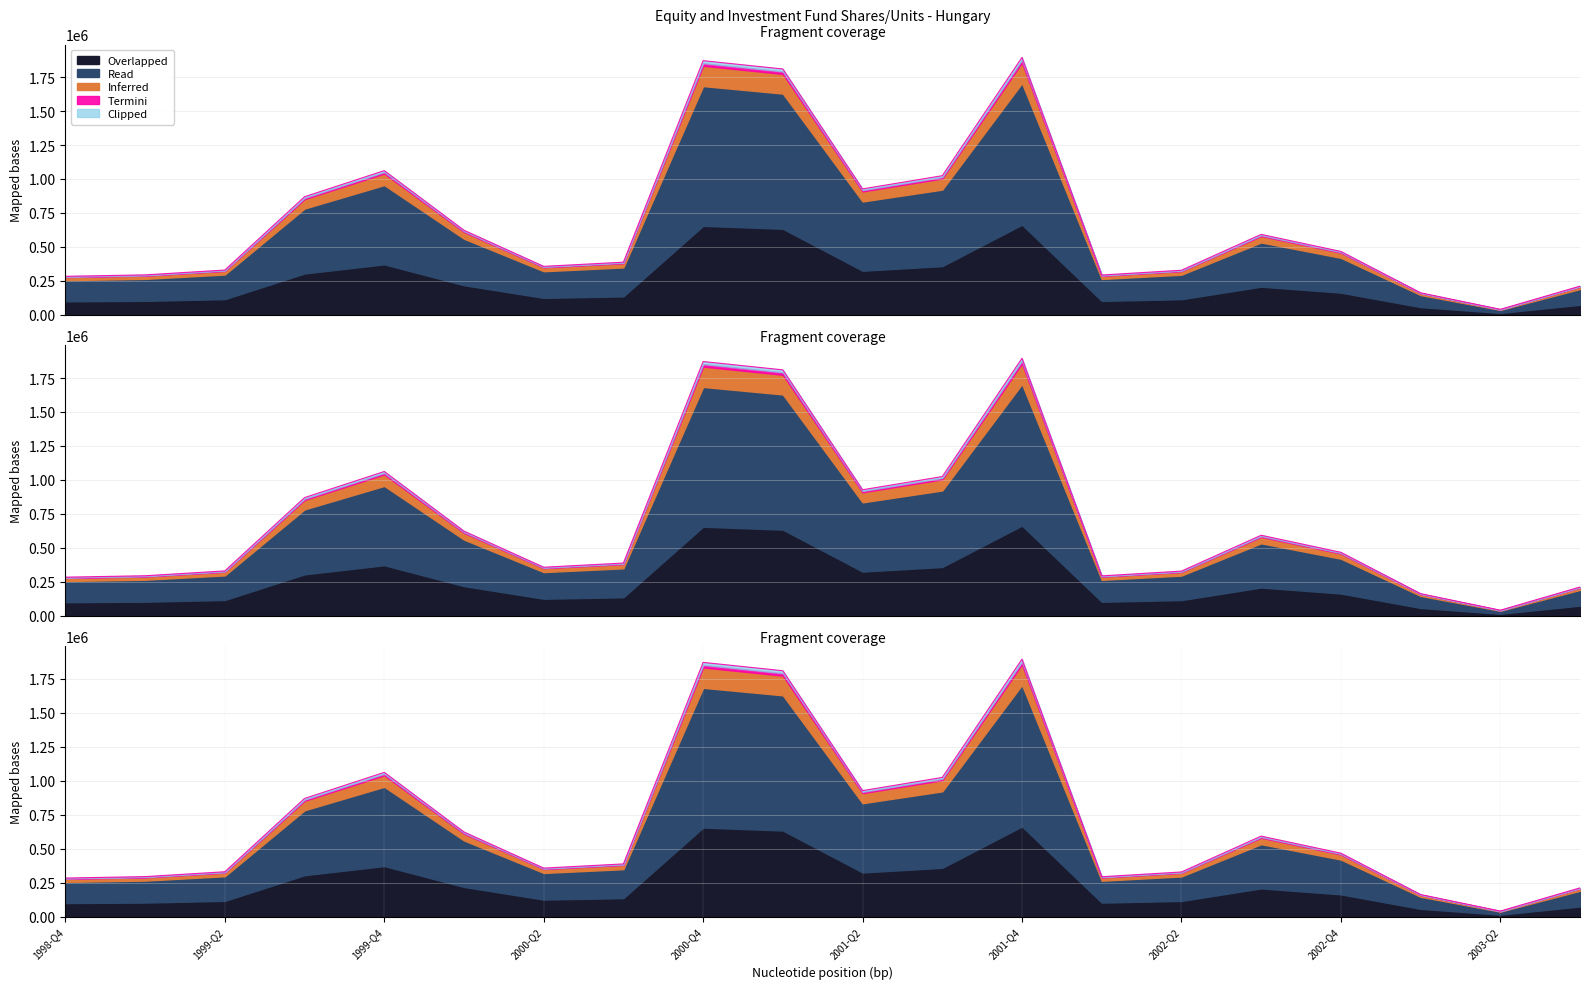

Where is the data nearest to the value 967684?

2001-Q2